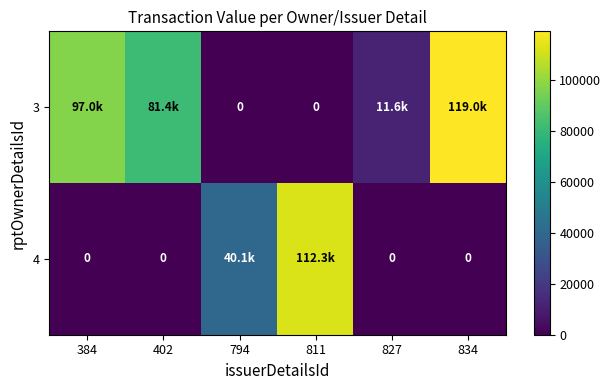

What is the highest value of the 3 series?

119000